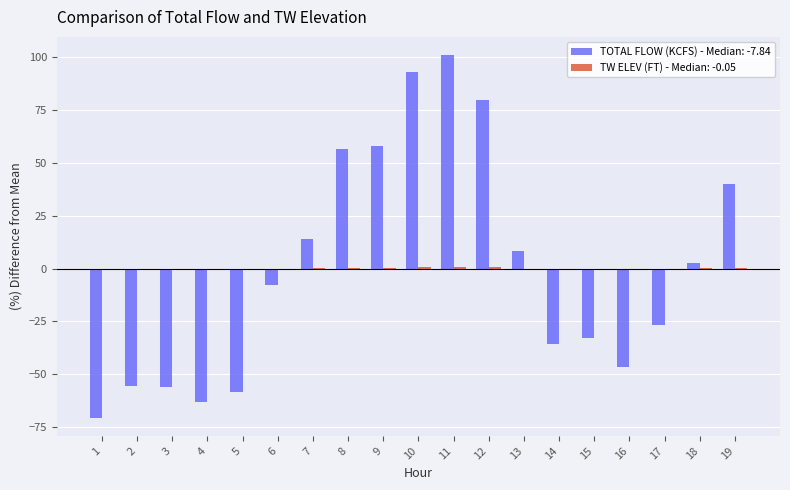

The TOTAL FLOW (KCFS) - Median: -7.84 series shows 58.1 at 9. True or false?

True